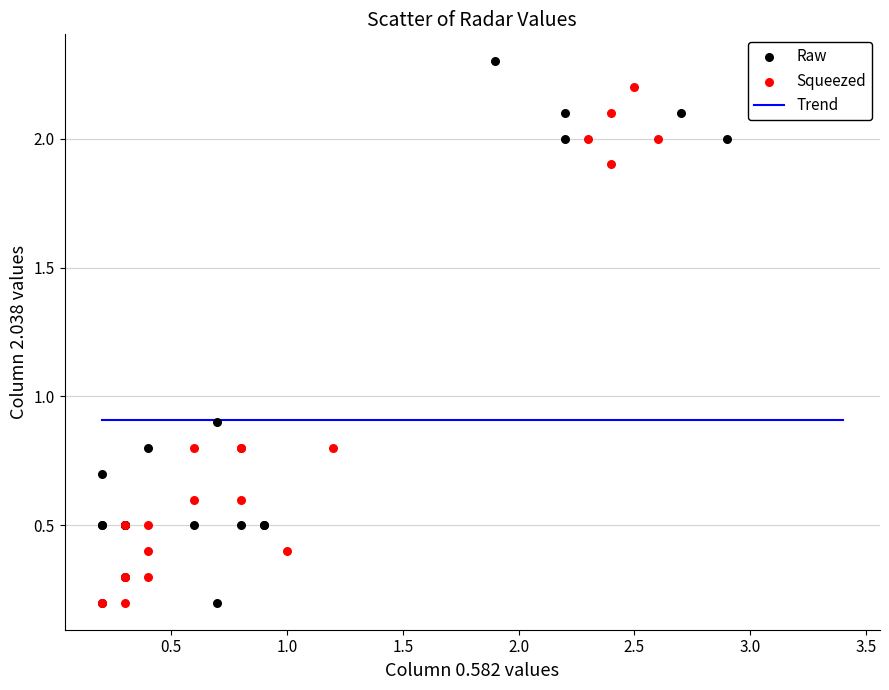

Which series has the largest Y range (max minus min)?

Raw